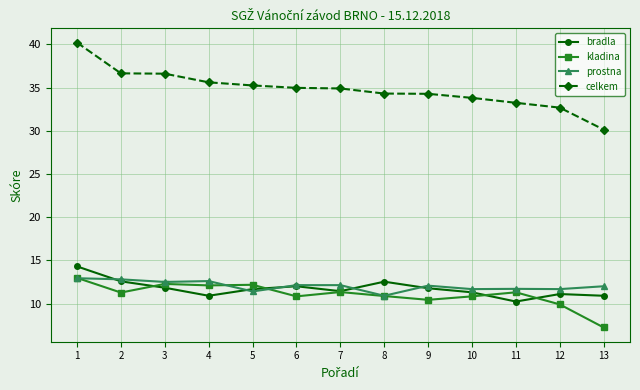

Which label corresponds to the smallest value in the chart?

13